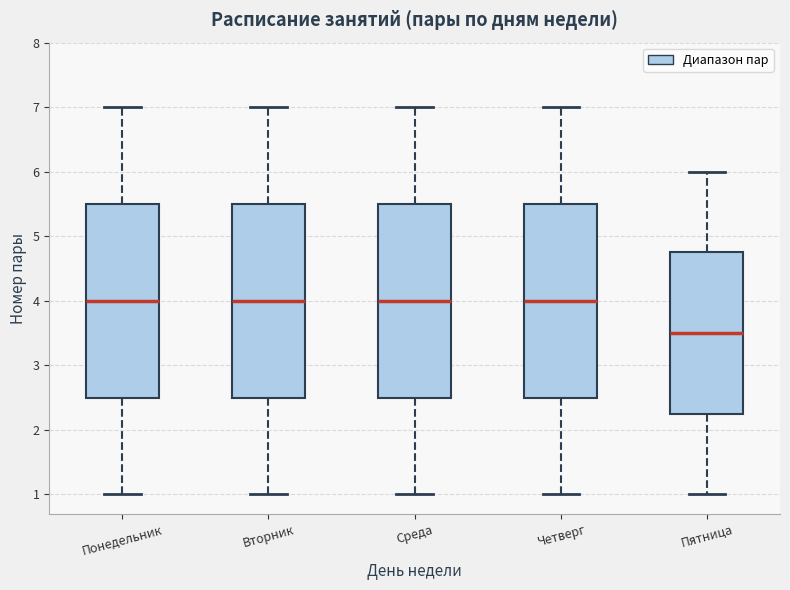

Reading left to right, transcribe this box plot: for each box, give where its median line is, the range the box spans, and where its two whiskers end, as read against the y-axis. The values are not printed on the chart, so give them approximately, as read against the axis.

Понедельник: median 4.0, box 2.5 to 5.5, whiskers 1.0 to 7.0
Вторник: median 4.0, box 2.5 to 5.5, whiskers 1.0 to 7.0
Среда: median 4.0, box 2.5 to 5.5, whiskers 1.0 to 7.0
Четверг: median 4.0, box 2.5 to 5.5, whiskers 1.0 to 7.0
Пятница: median 3.5, box 2.3 to 4.8, whiskers 1.0 to 6.0